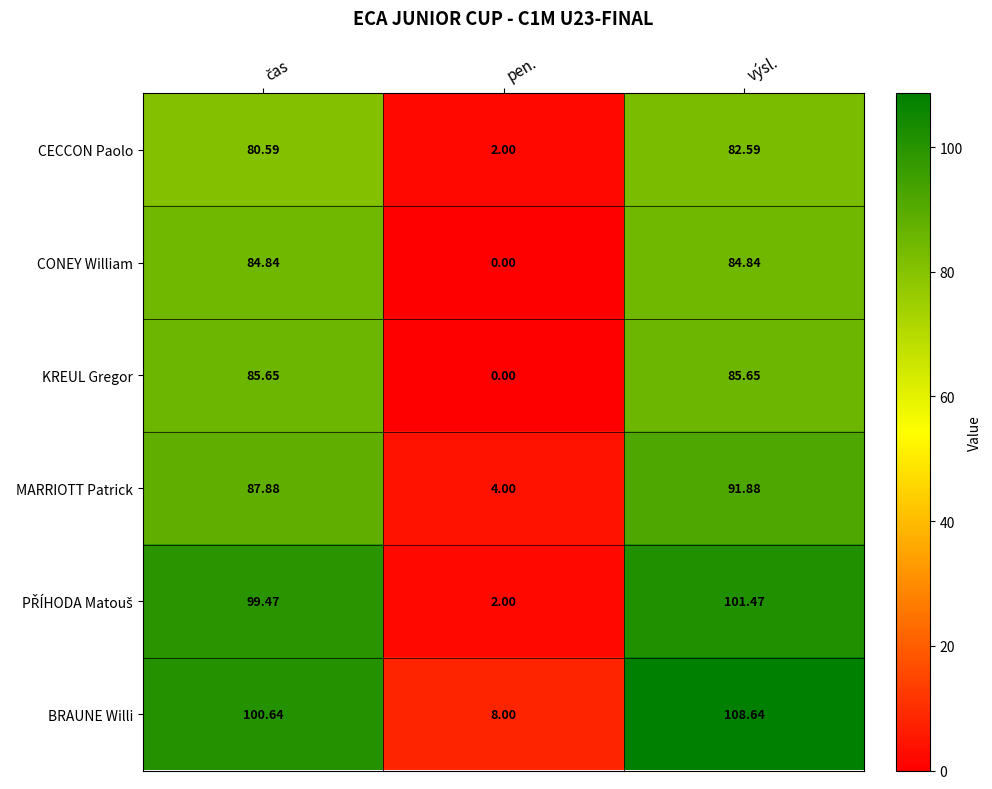

Which category has the highest value across all series?

výsl.